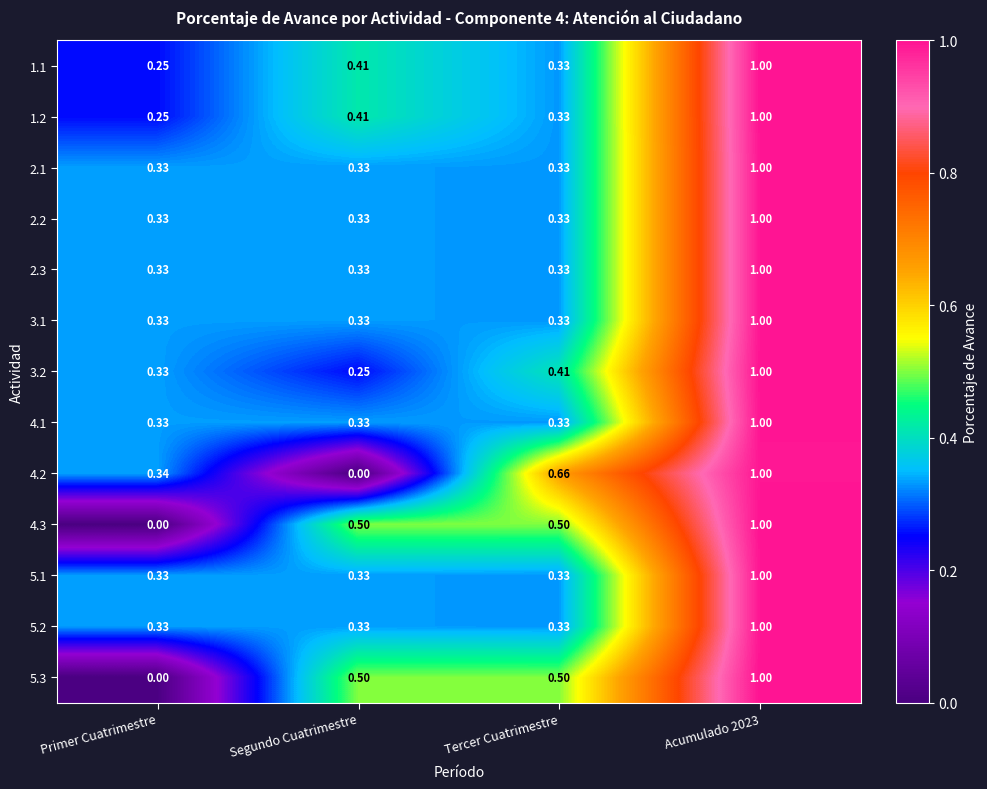

Where is 4.3 nearest to the value 0?

Primer Cuatrimestre